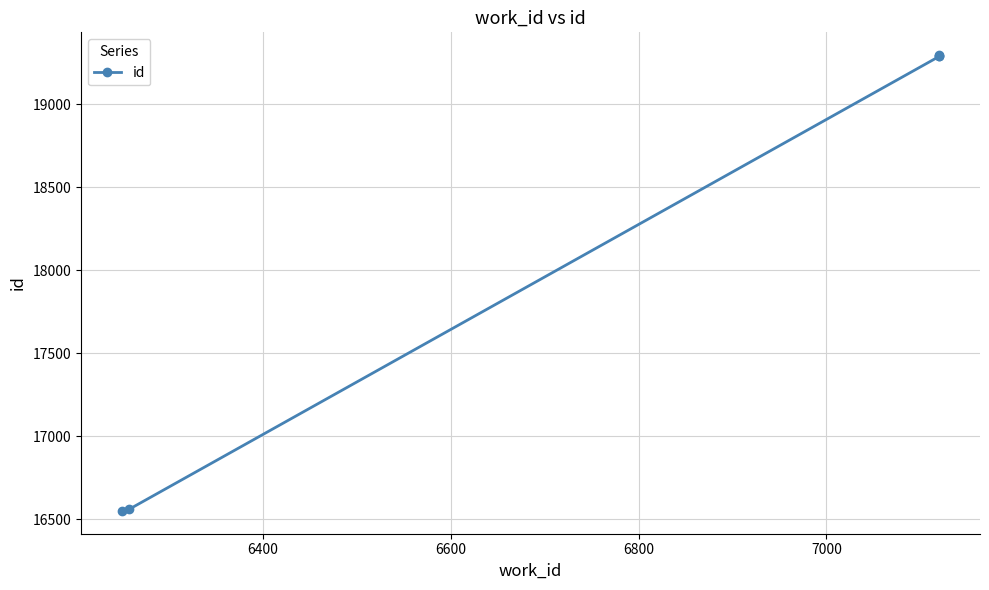

The chart shows a value of 27837 at 6600. True or false?

False